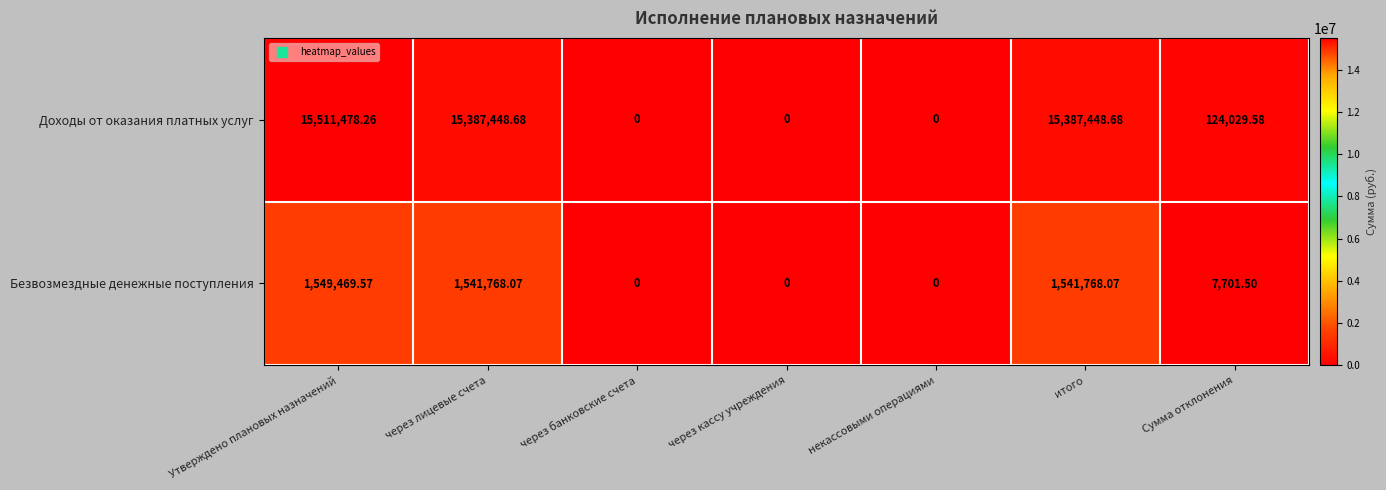

Is the value of Безвозмездные денежные поступления at некассовыми операциями greater than the value of Доходы от оказания платных услуг at через лицевые счета?

No